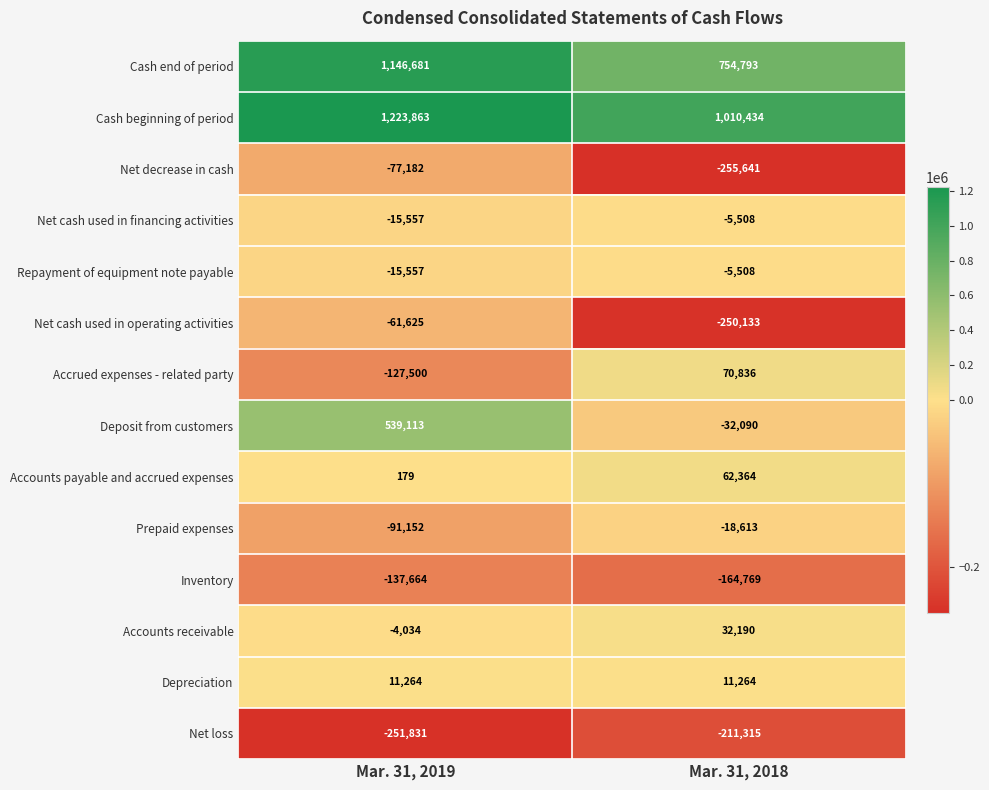

What is the total value across all series at Mar. 31, 2019?

2138998